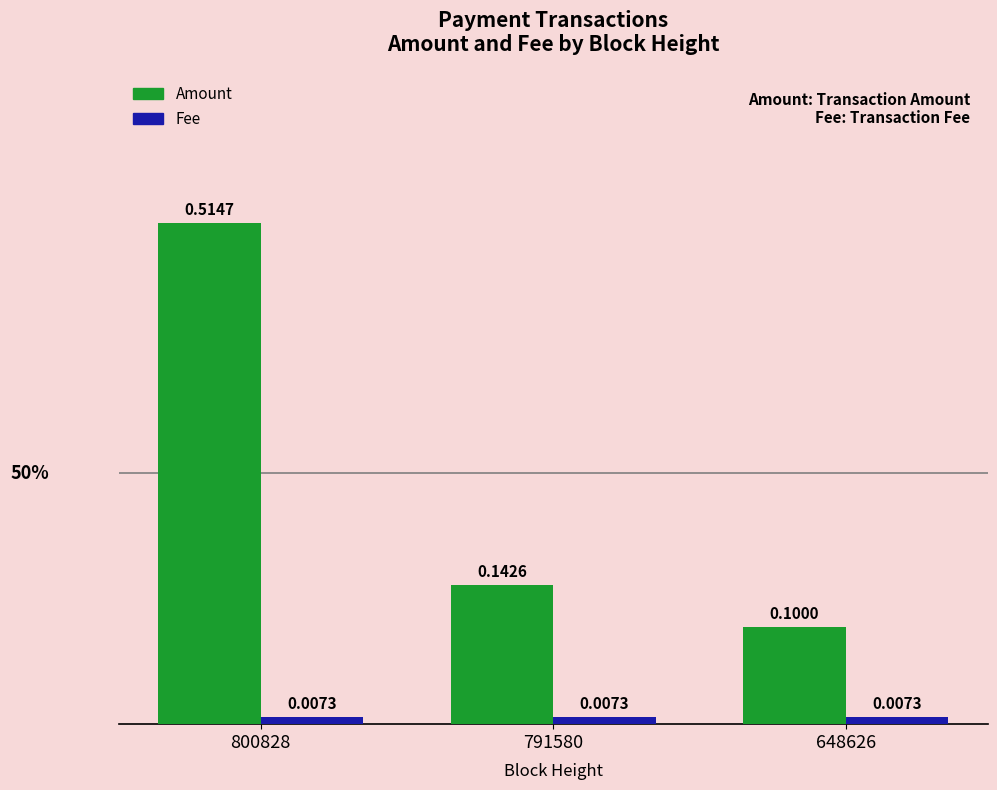

Is the value of Fee at 648626 greater than the value of Amount at 800828?

No